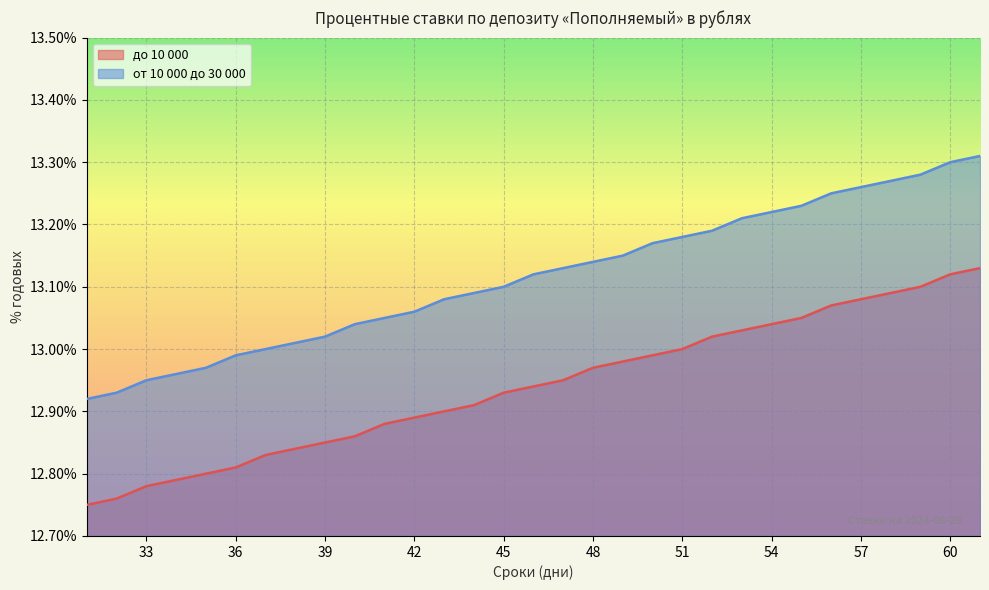

Rank the series by their average value, from highest to lowest.

от 10 000 до 30 000, до 10 000